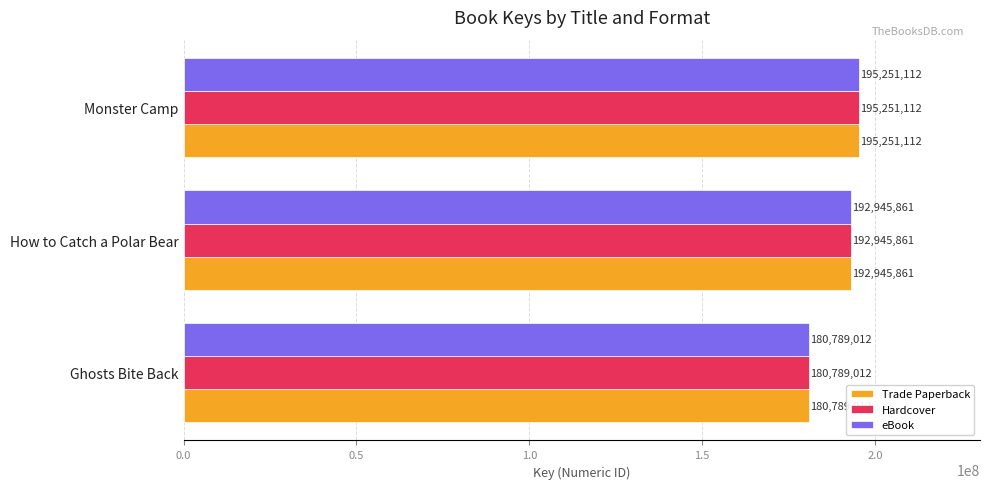

At which category is the sum across all series the highest?

Monster Camp